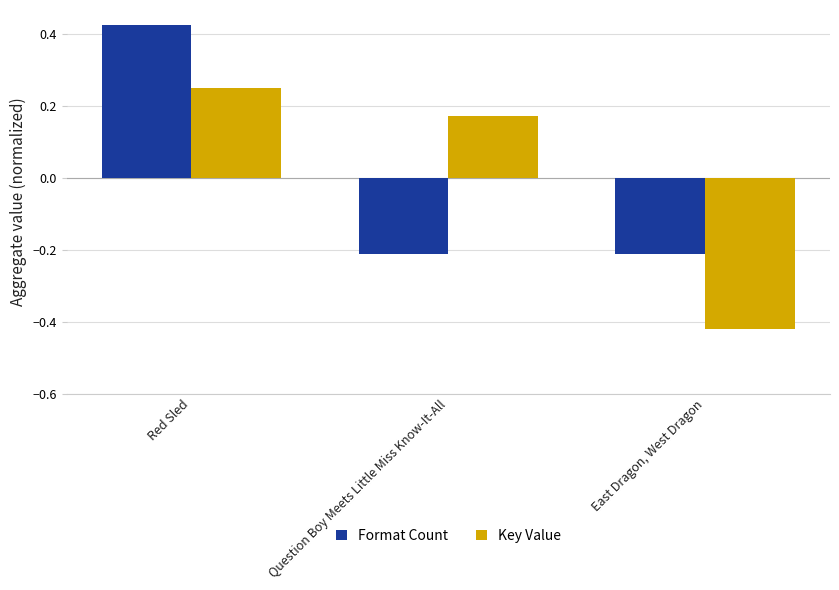

What is the label of the 2nd bar from the left?

Question Boy Meets Little Miss Know-It-All